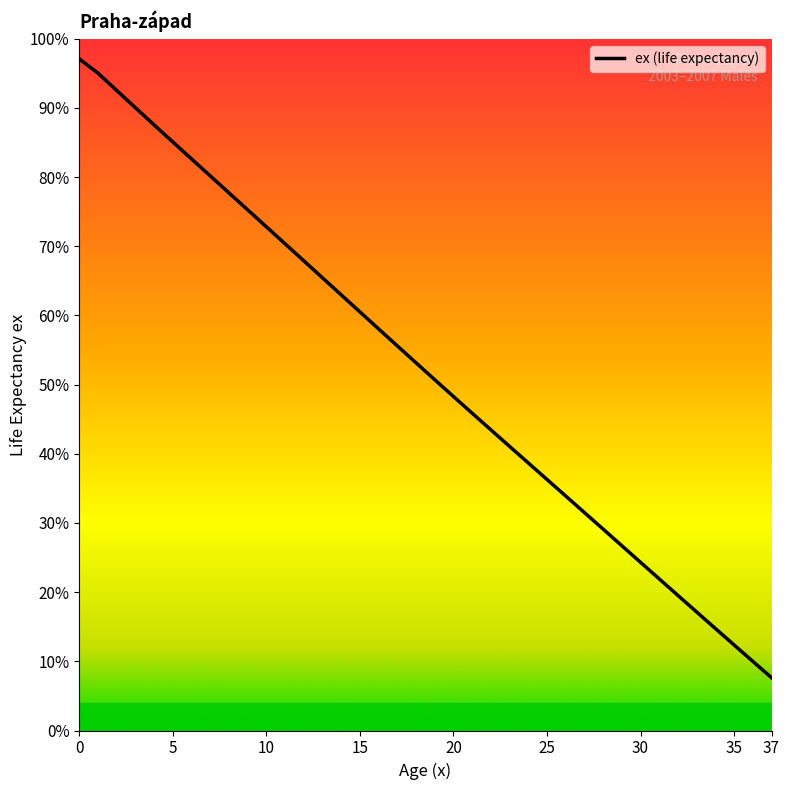

What is the difference between the second highest and second lowest values?

85.0